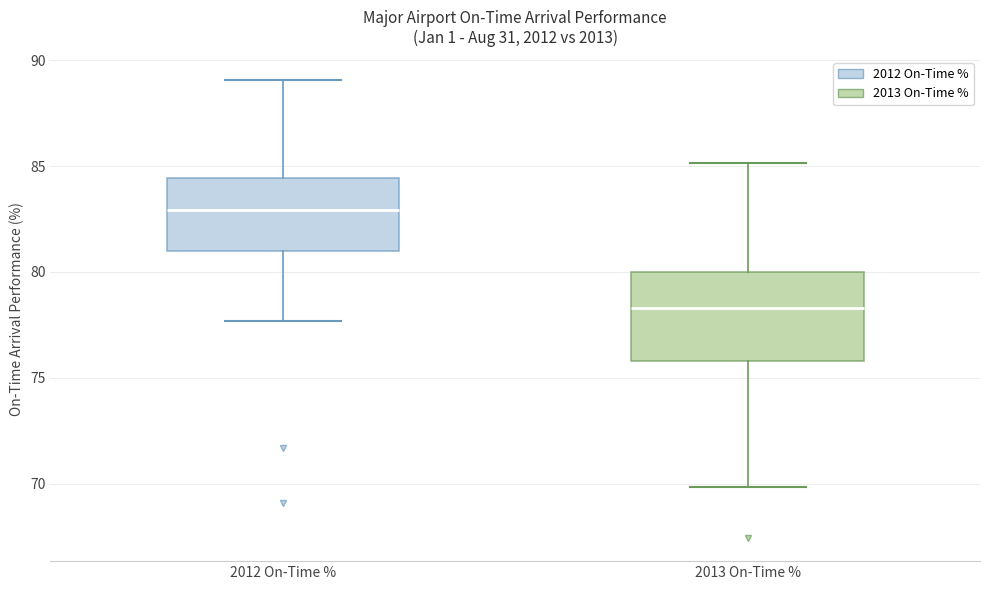

Which box is the tallest, from its lower edge to its upper edge?

2013 On-Time %